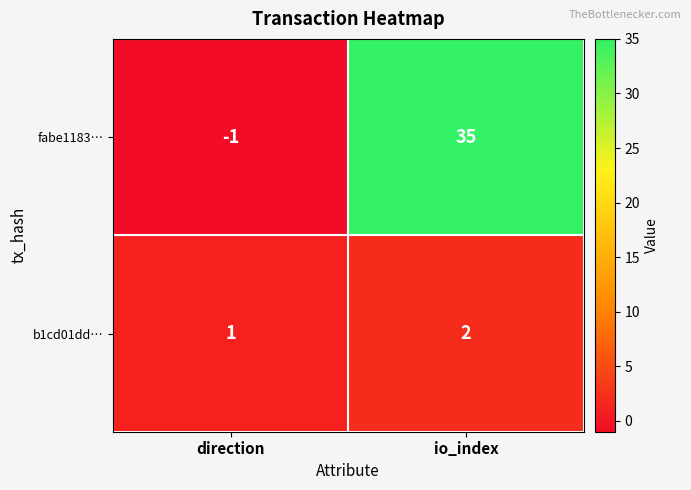

True or false: b1cd01dd… has a value of 1 at direction.

True